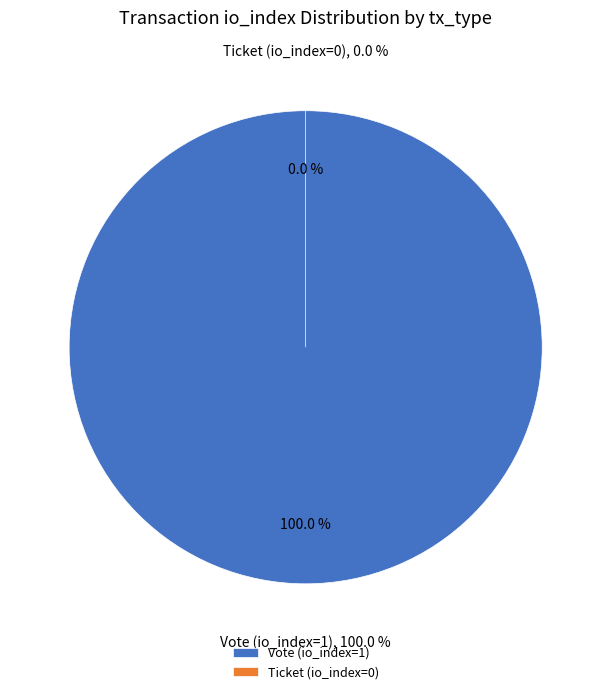

Does Vote (io_index=1) account for over 50% of the chart?

Yes